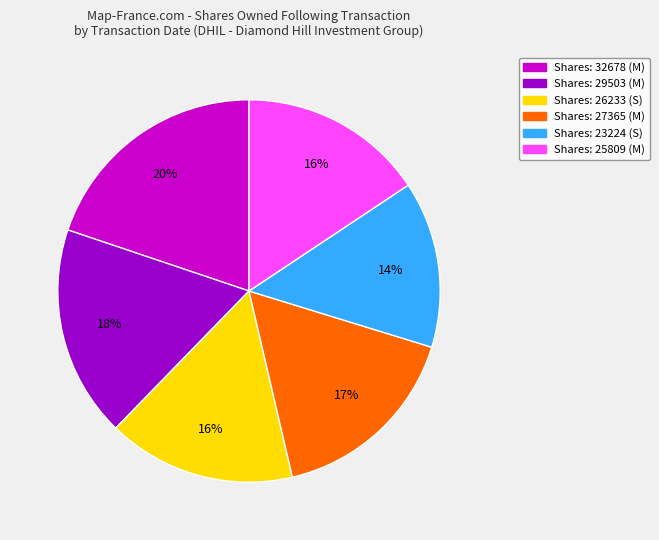

To the nearest percent, what is the difference between the largest and smallest slice percentages?

6%